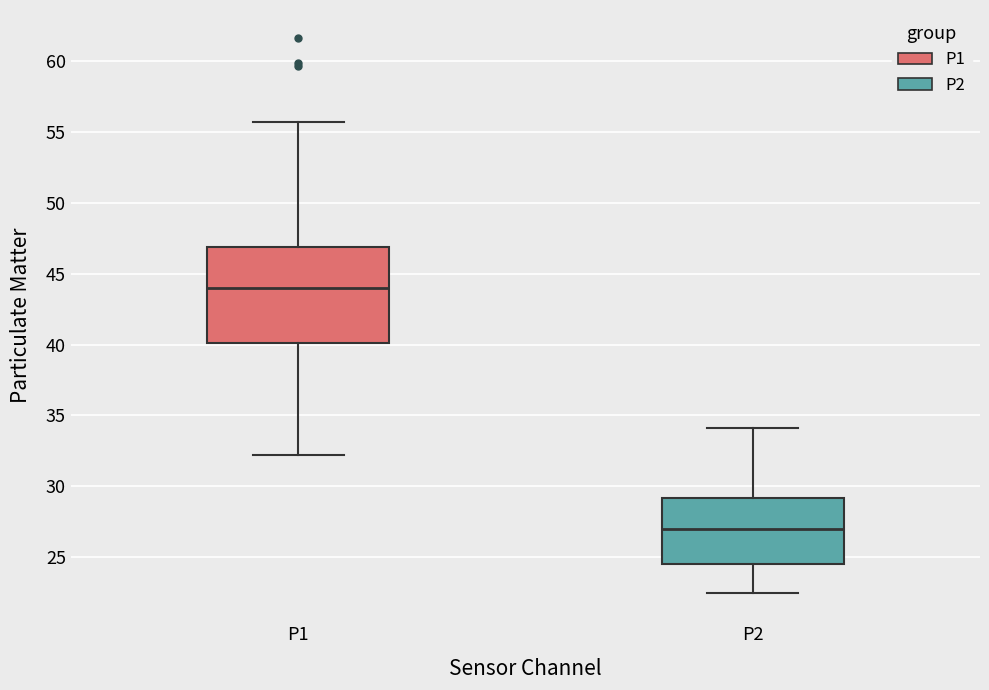

Which box is the tallest, from its lower edge to its upper edge?

P1